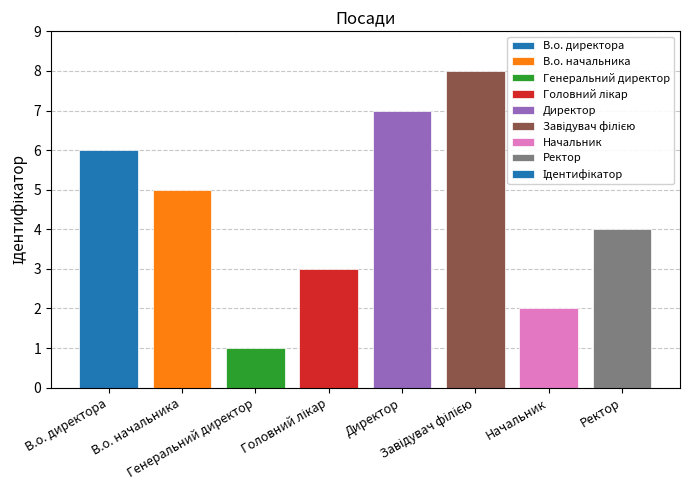

How many bars are there in total?

8